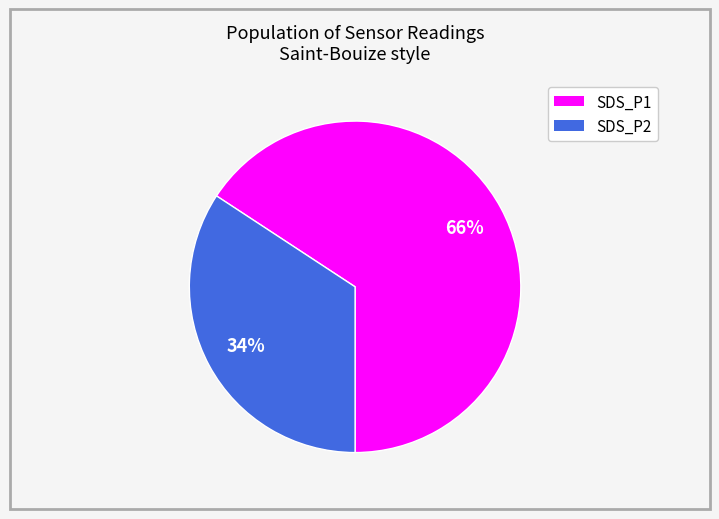

To the nearest percent, what is the difference between the largest and smallest slice percentages?

32%